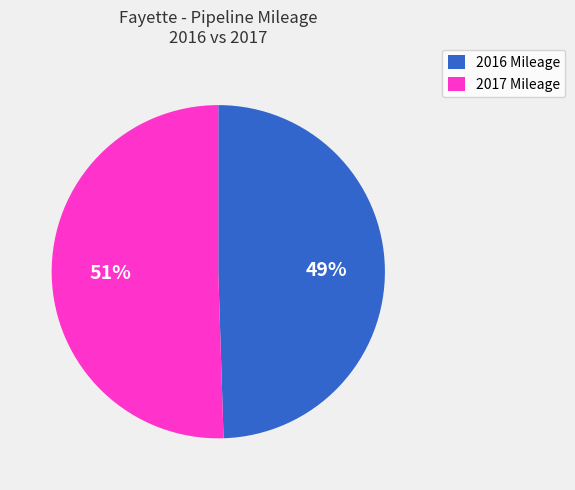

Count the number of slices in the pie.

2